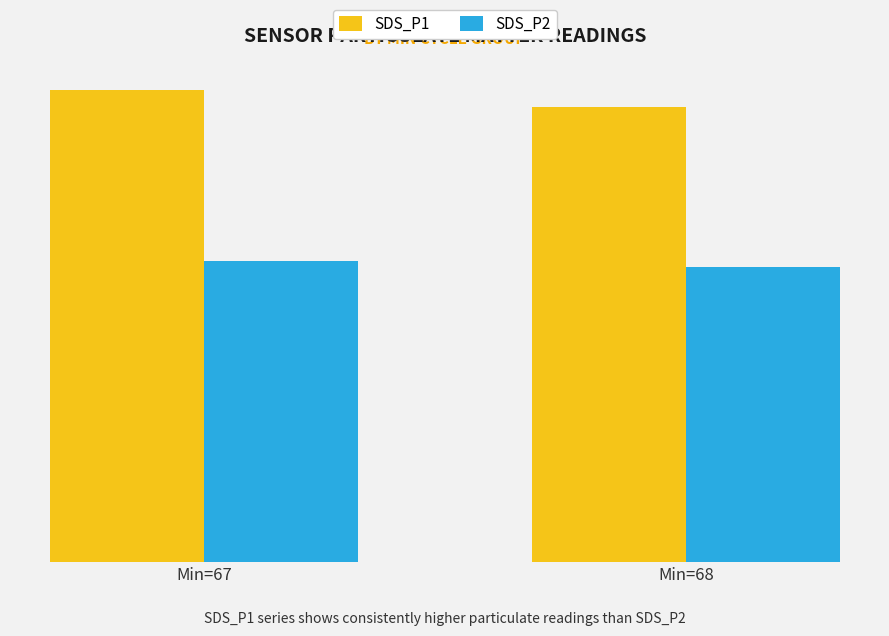

Is it true that SDS_P2 equals 32.7 at Min=67?

False